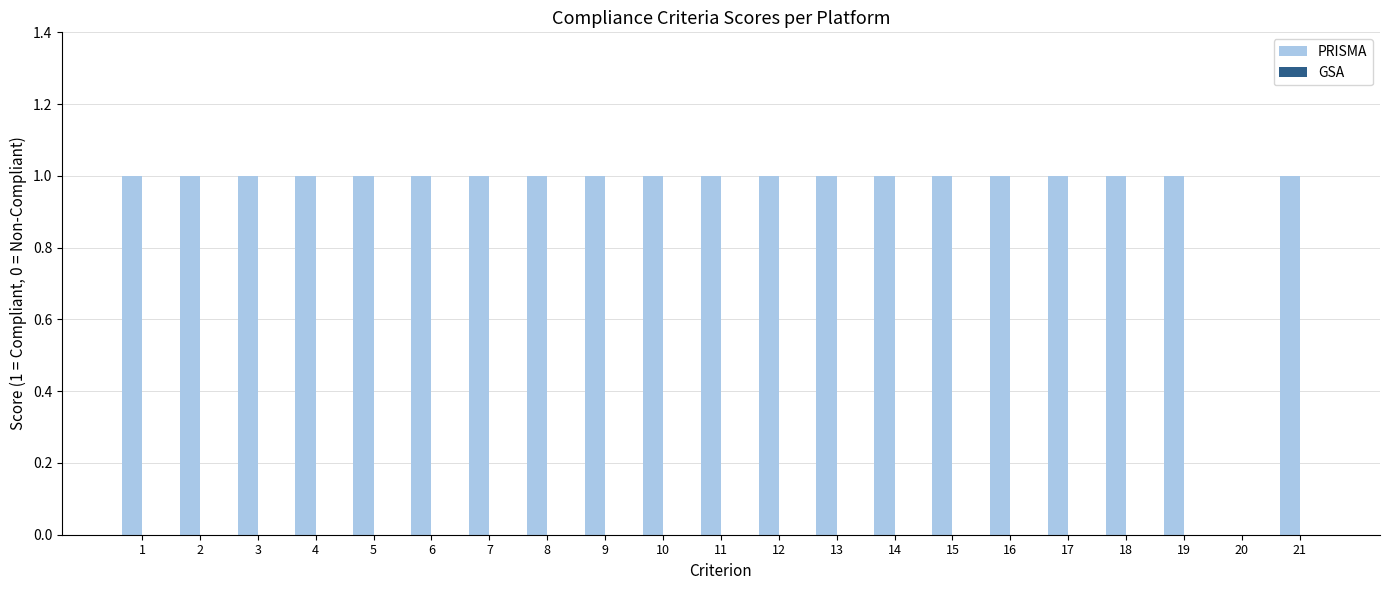

The value at 12 is 1. True or false?

True